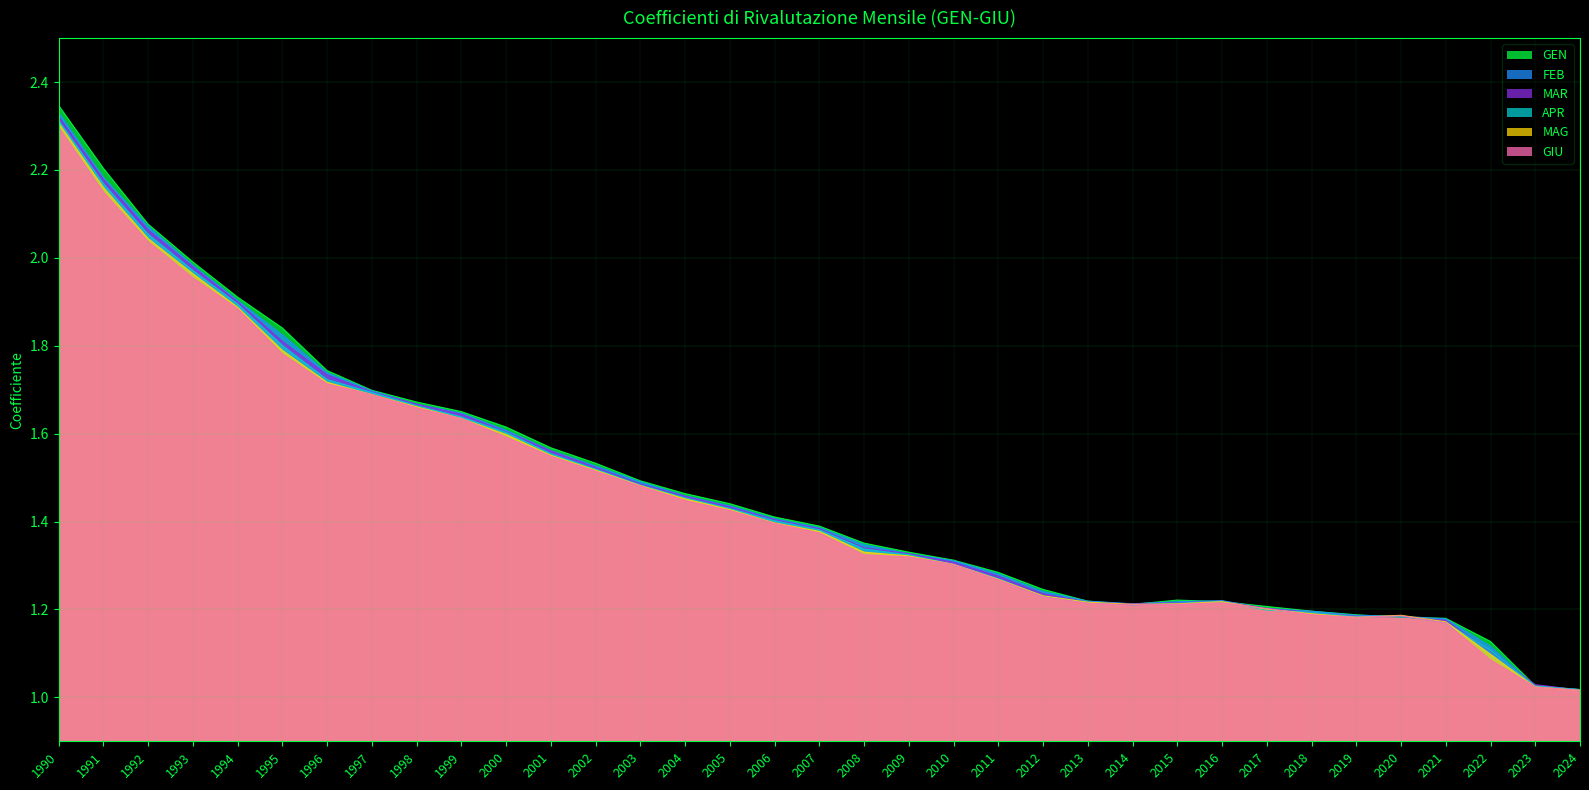

How many times do FEB and GEN cross each other?

5